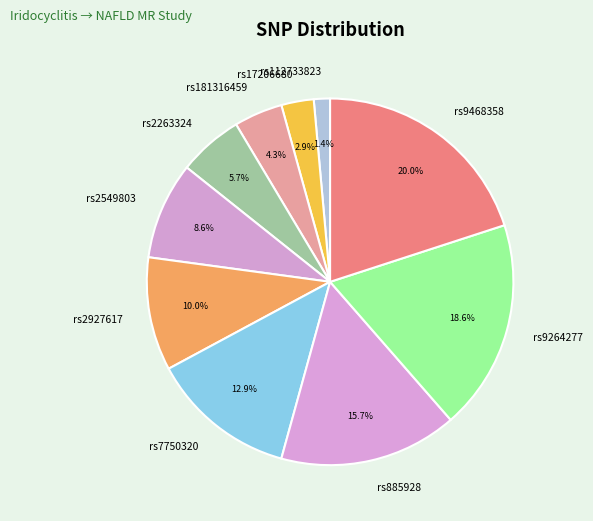

To the nearest percent, what percentage of the pie is rs181316459?

4%